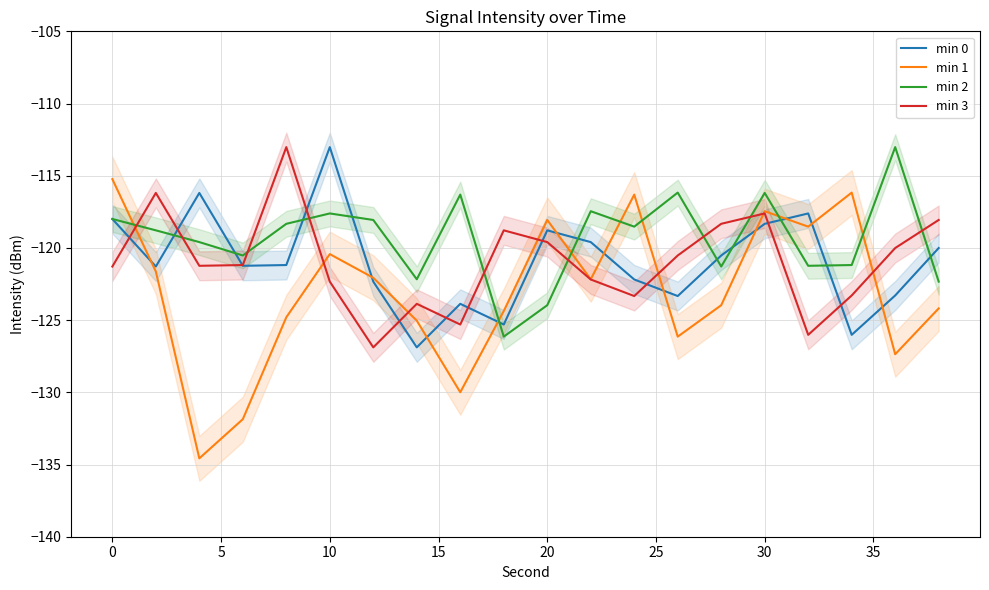

How many times do min 2 and min 1 cross each other?

7